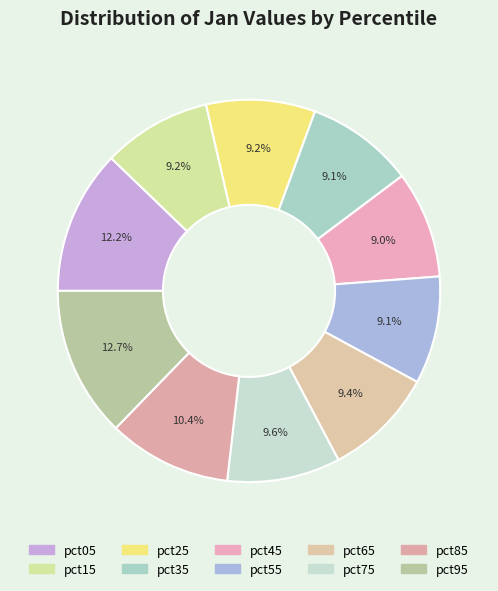

How many slices are in this pie chart?

10